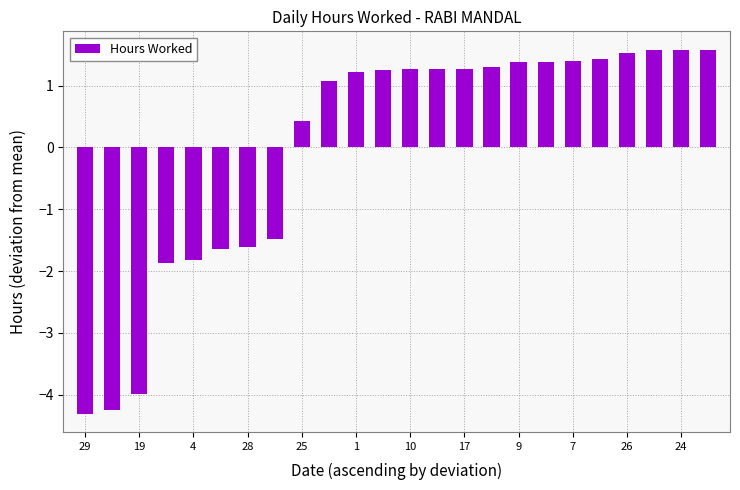

Reading left to right, transcribe all the data shown in this chart.

-4.3	-4.2	-4.0	-1.9	-1.8	-1.6	-1.6	-1.5	0.4	1.1	1.2	1.3	1.3	1.3	1.3	1.3	1.4	1.4	1.4	1.4	1.5	1.6	1.6	1.6